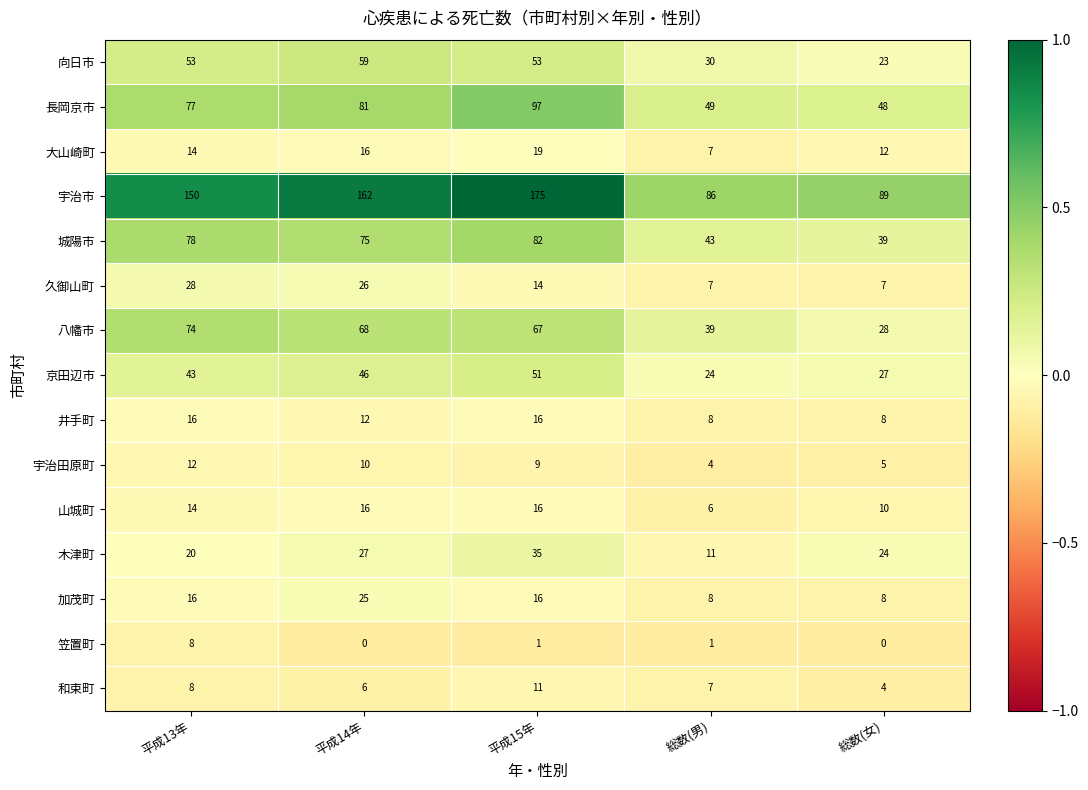

Which category has the highest value across all series?

平成15年